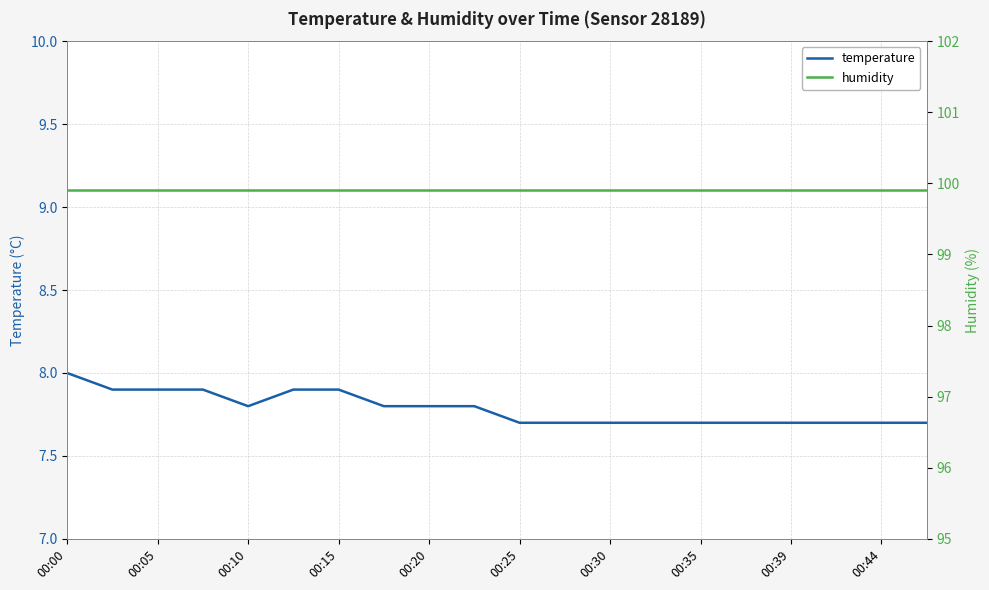

At which label does temperature reach its peak?

00:00